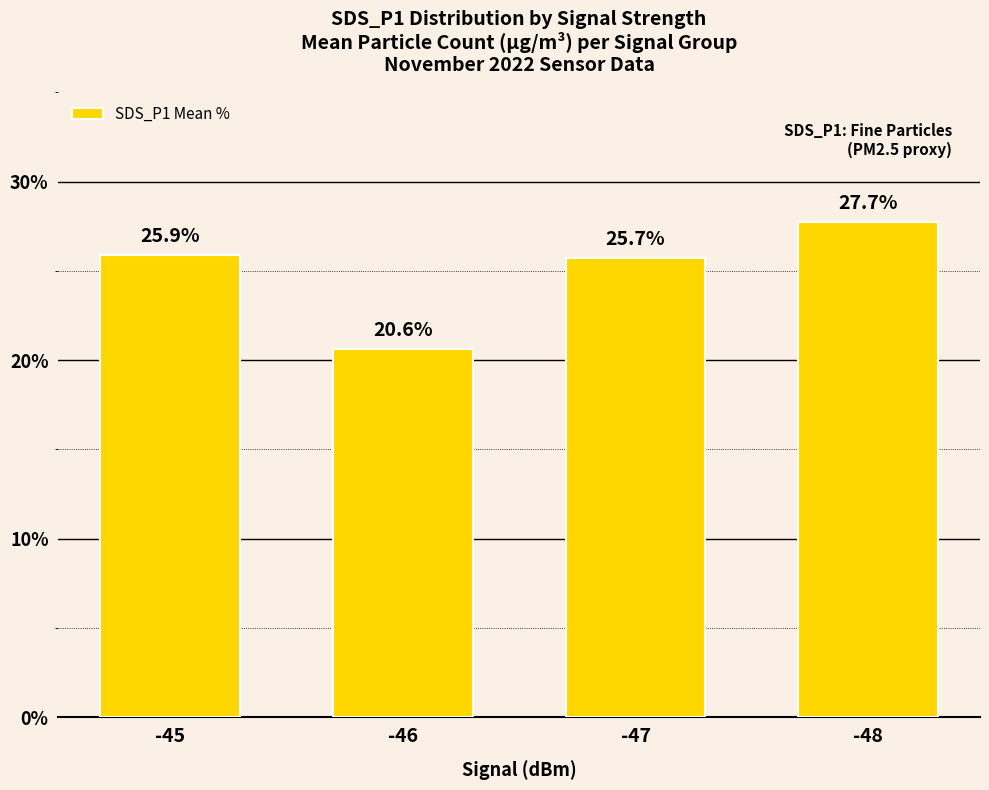

Reading left to right, transcribe all the data shown in this chart.

-45=25.9	-46=20.6	-47=25.7	-48=27.7